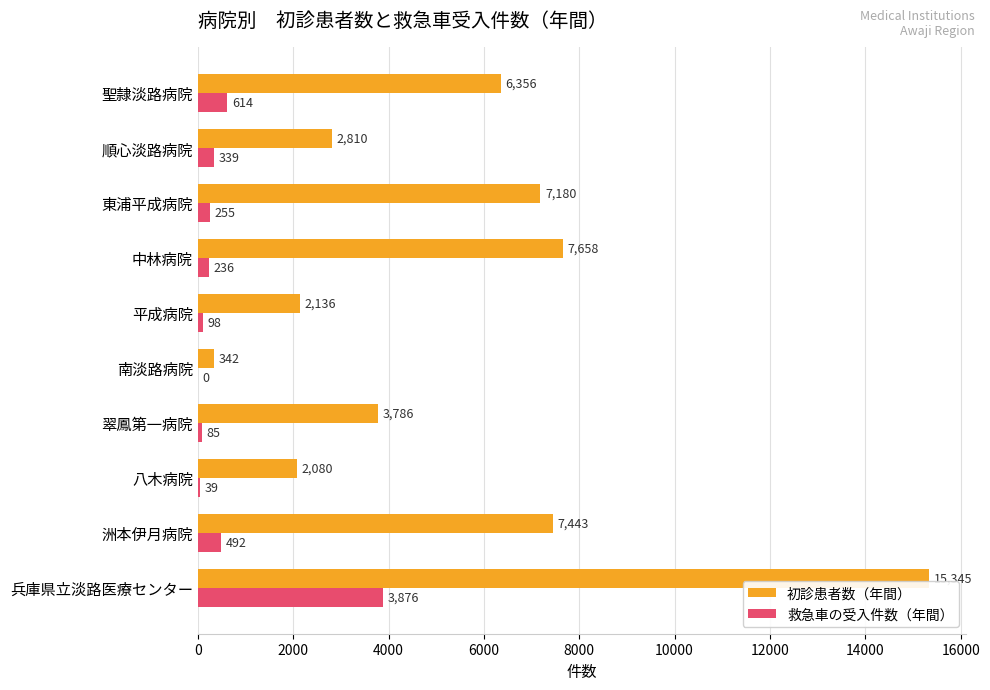

What is the sum of the 救急車の受入件数（年間） values at 洲本伊月病院 and 中林病院?

728